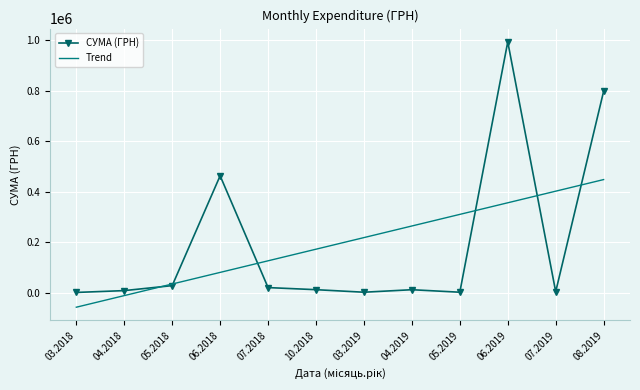

True or false: Trend has more than 0 interior local peaks.

False